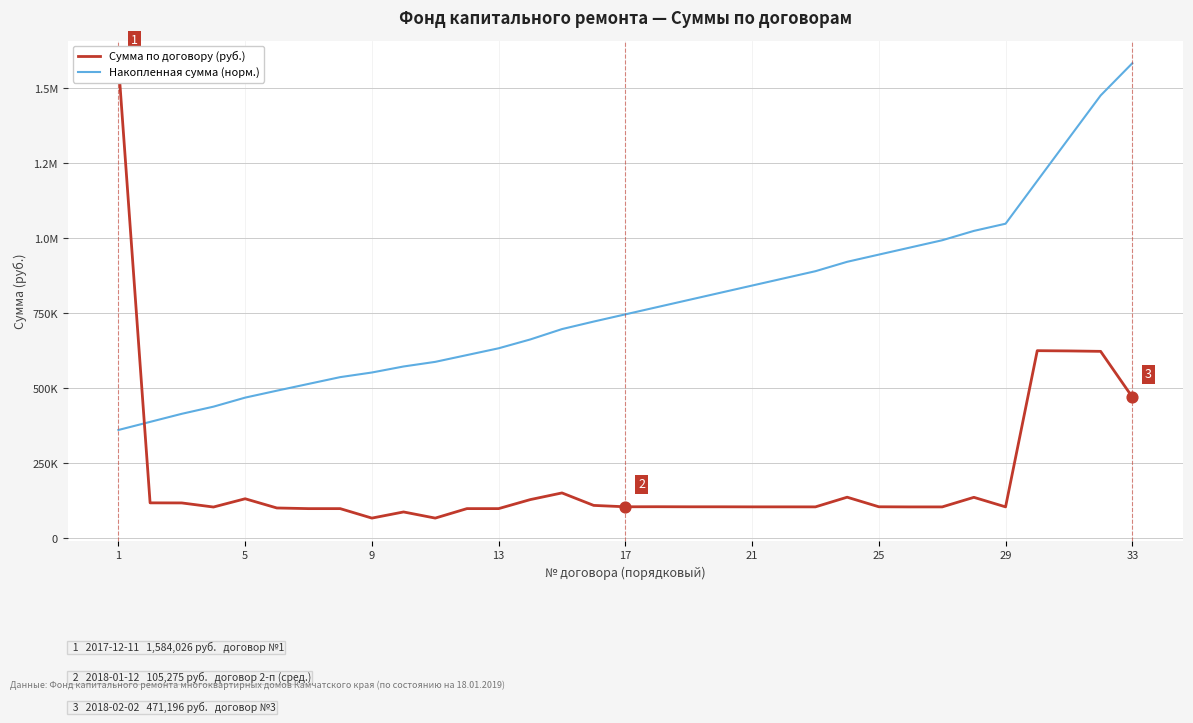

Which series has the largest total across all categories?

Накопленная сумма (норм.)